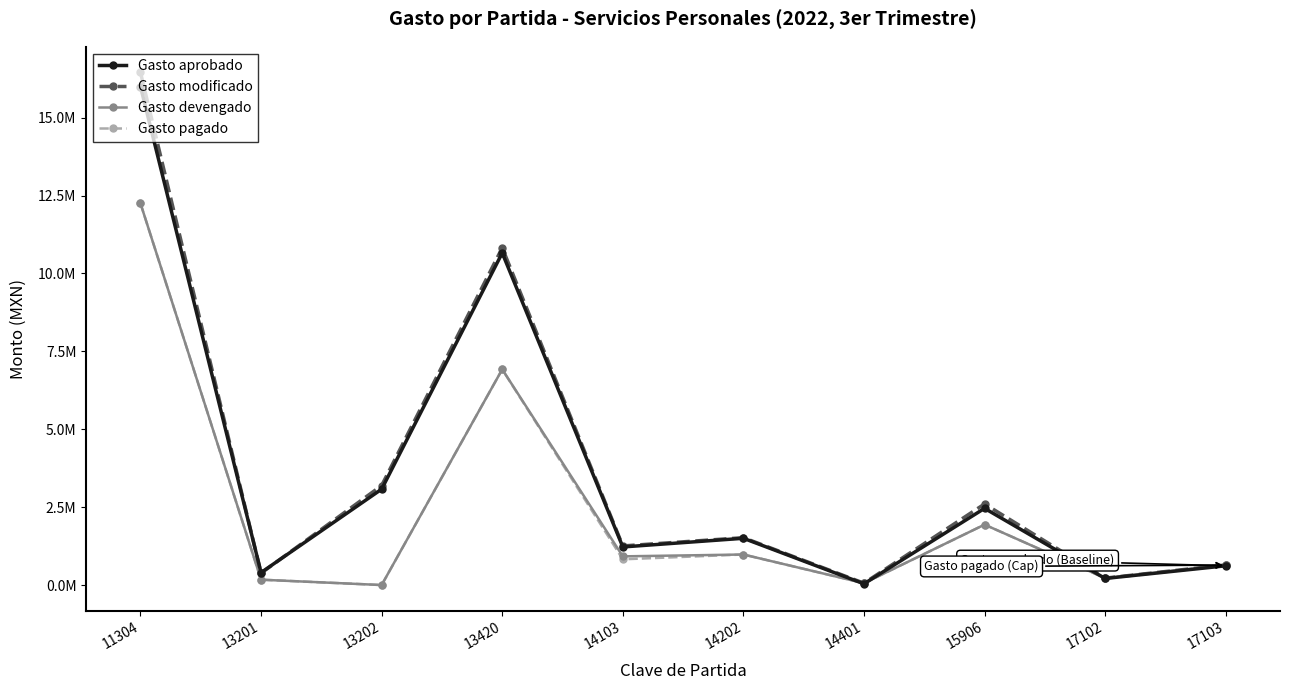

What are all the series names shown in the legend?

Gasto aprobado, Gasto modificado, Gasto devengado, Gasto pagado